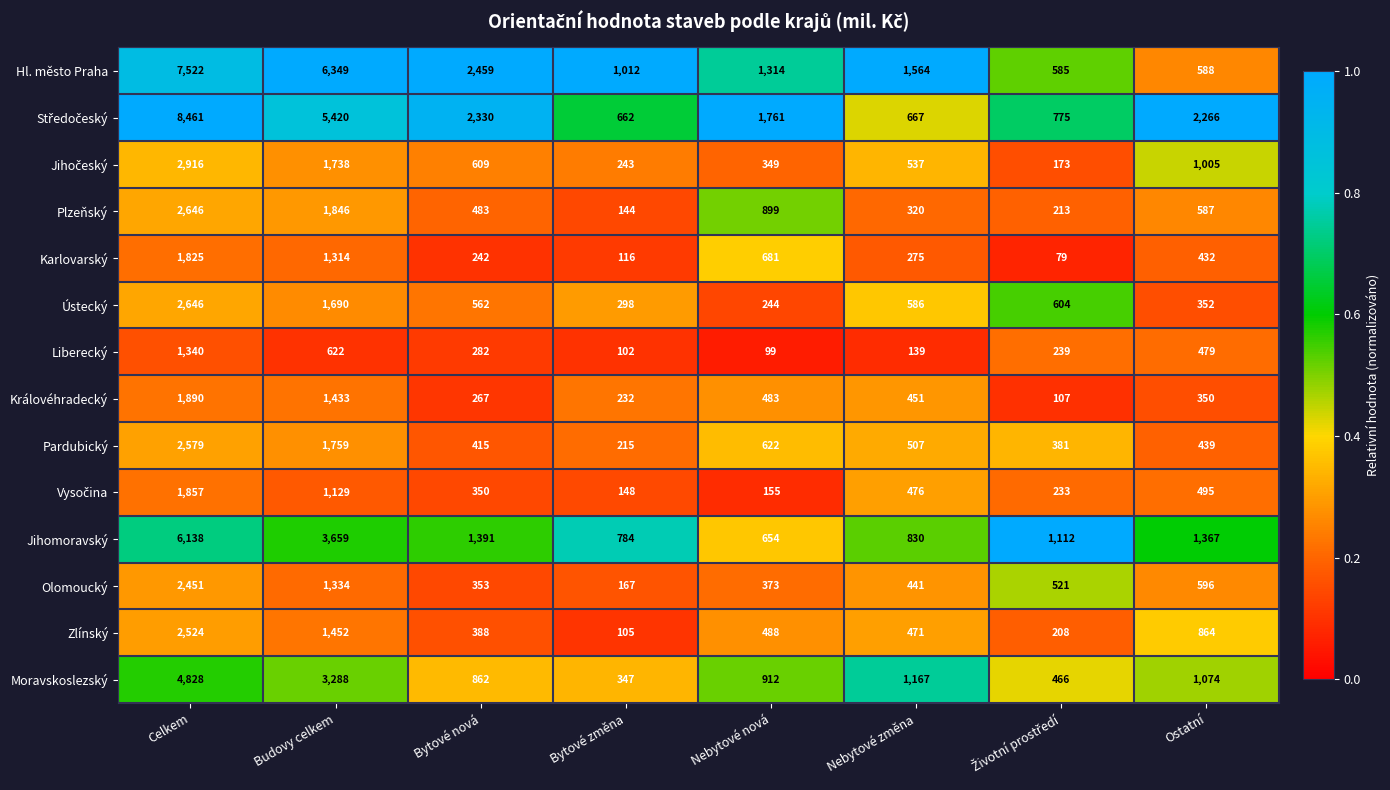

What is the greatest value displayed?

8461